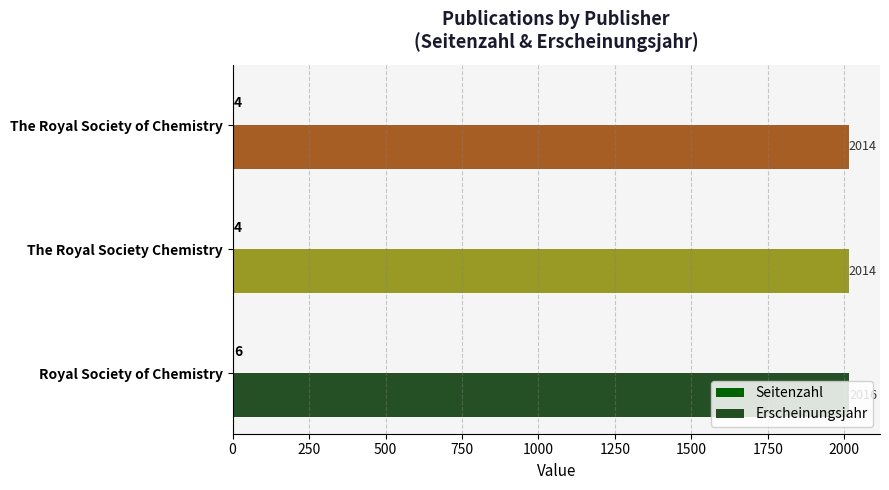

What is the average value of the Erscheinungsjahr series?

2015